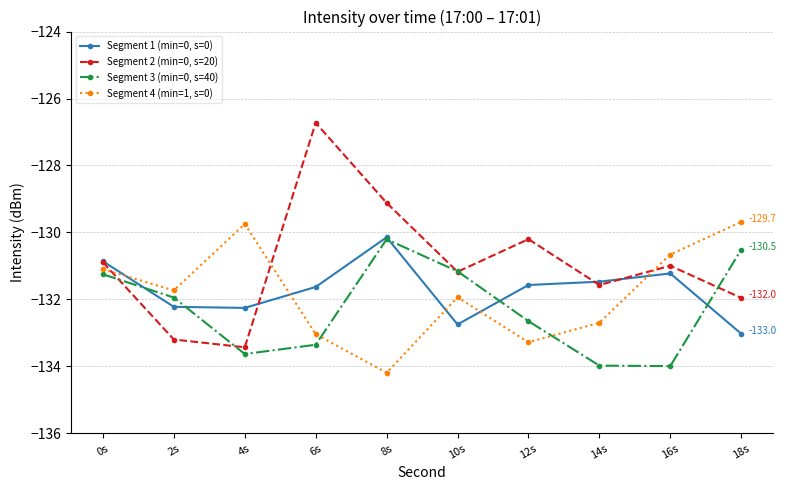

What is the total value across all series at 10s?

-527.0